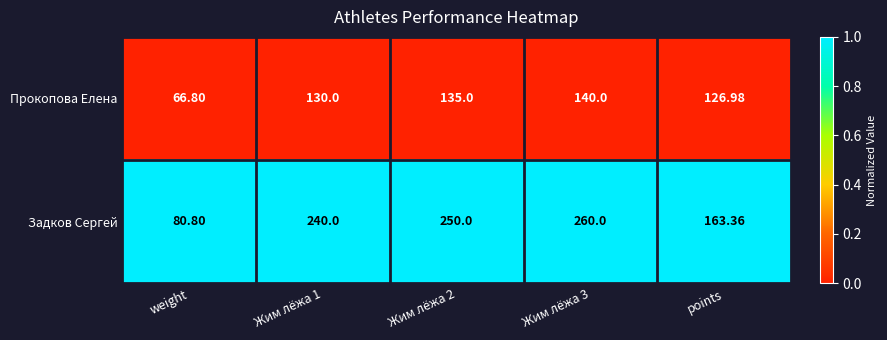

At which label does Задков Сергей reach its minimum?

weight